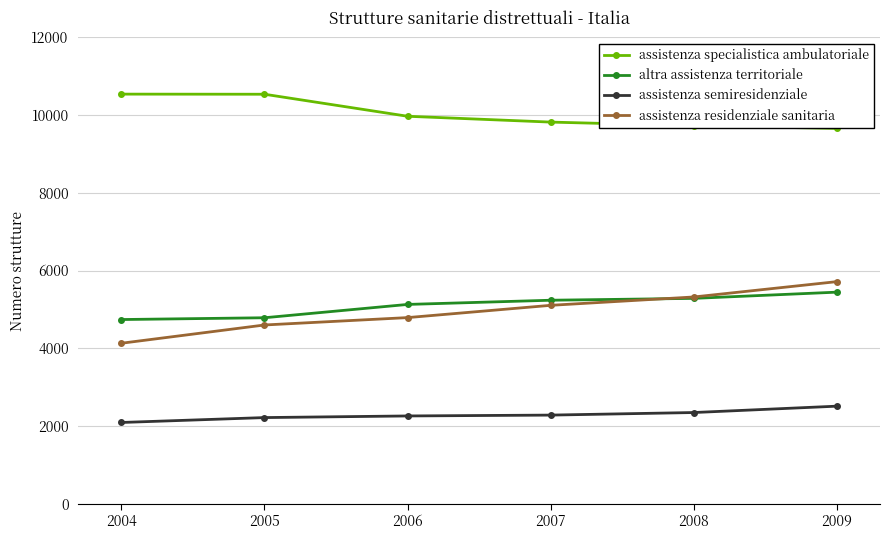

At how many categories does at least one series exceed 4772?

6